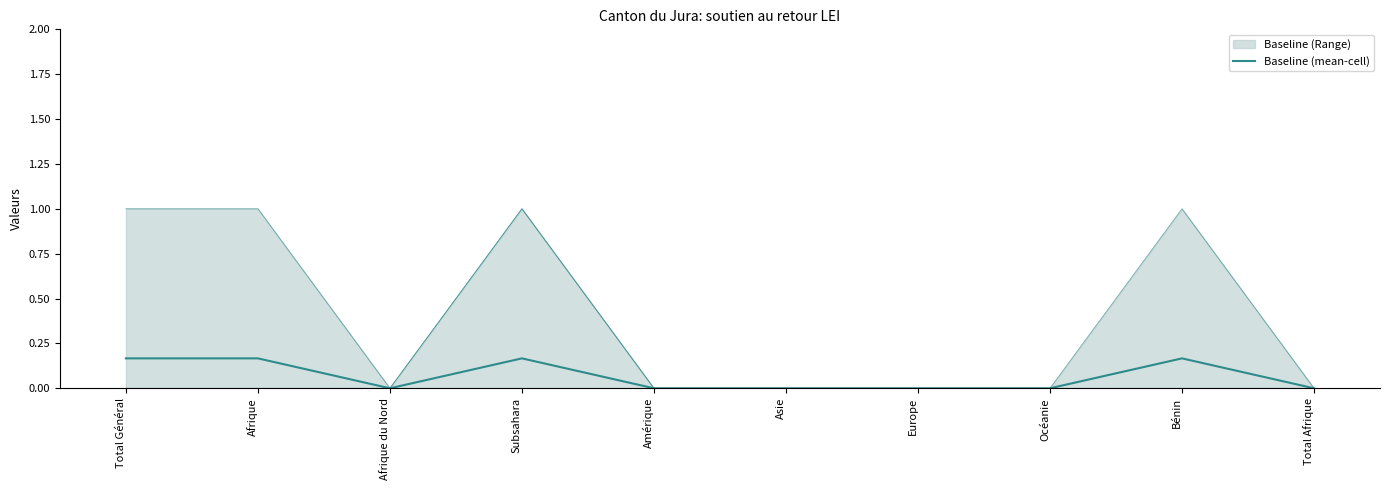

How many points are lower than both their immediate neighbors (excluding endpoints)?

1